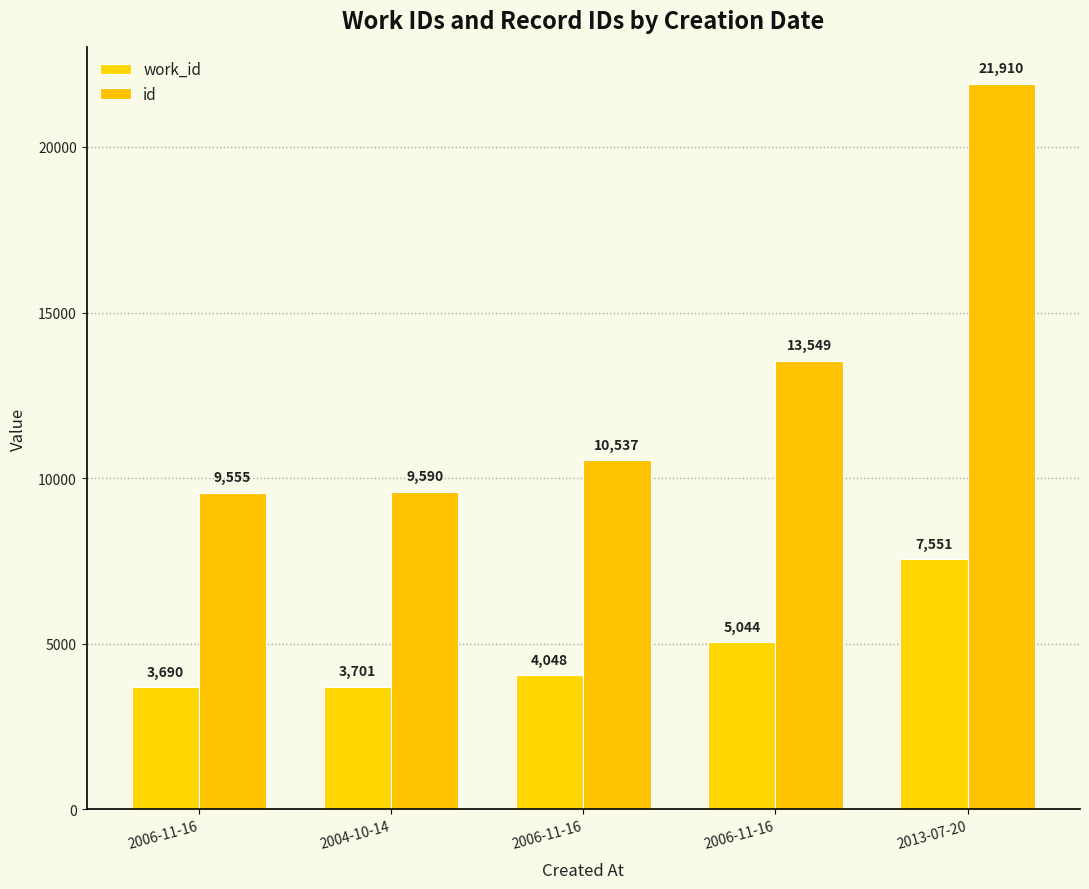

What is the difference between the maximum and minimum values in the work_id series?

3861